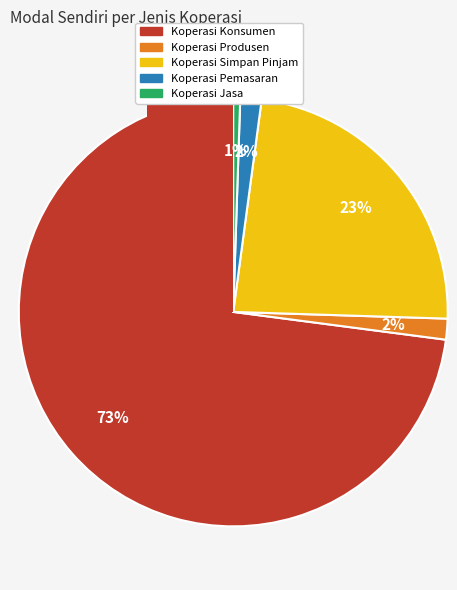

Combined, do 4 and 0 account for over 50%?

Yes